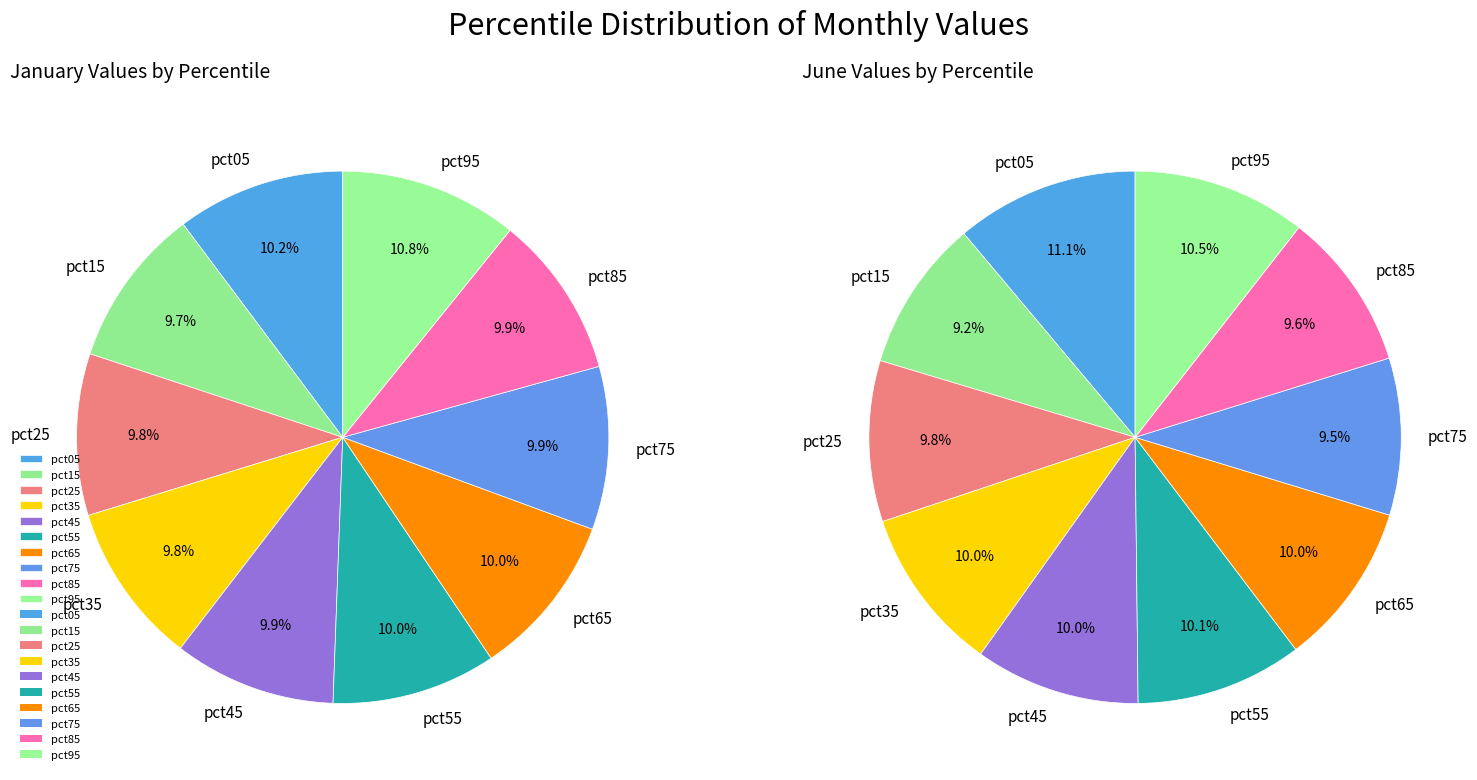

Does 3 represent more than half of the total?

No